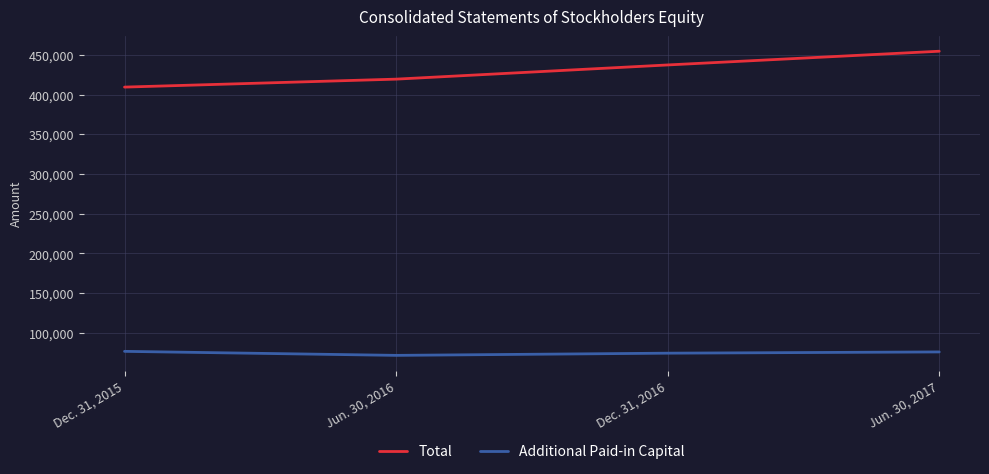

Which series has the widest spread of values?

Total